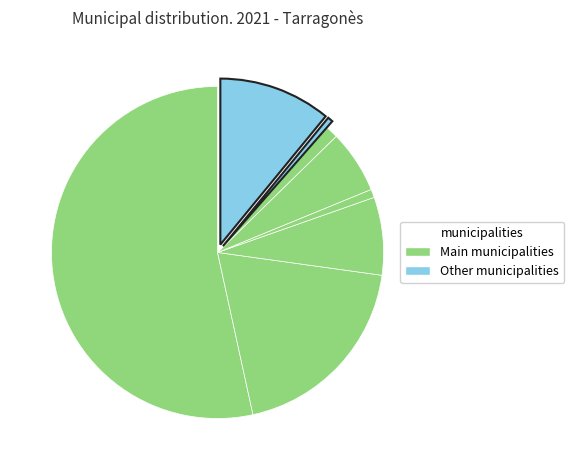

How many segments does this pie chart have?

8